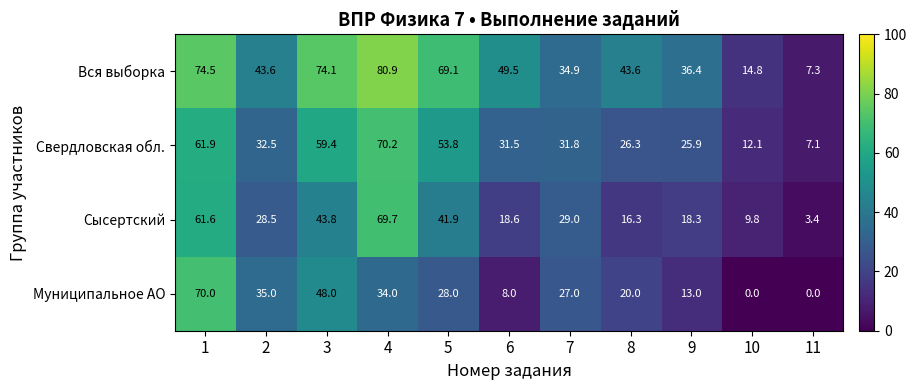

What is the maximum value for Сысертский?

69.7